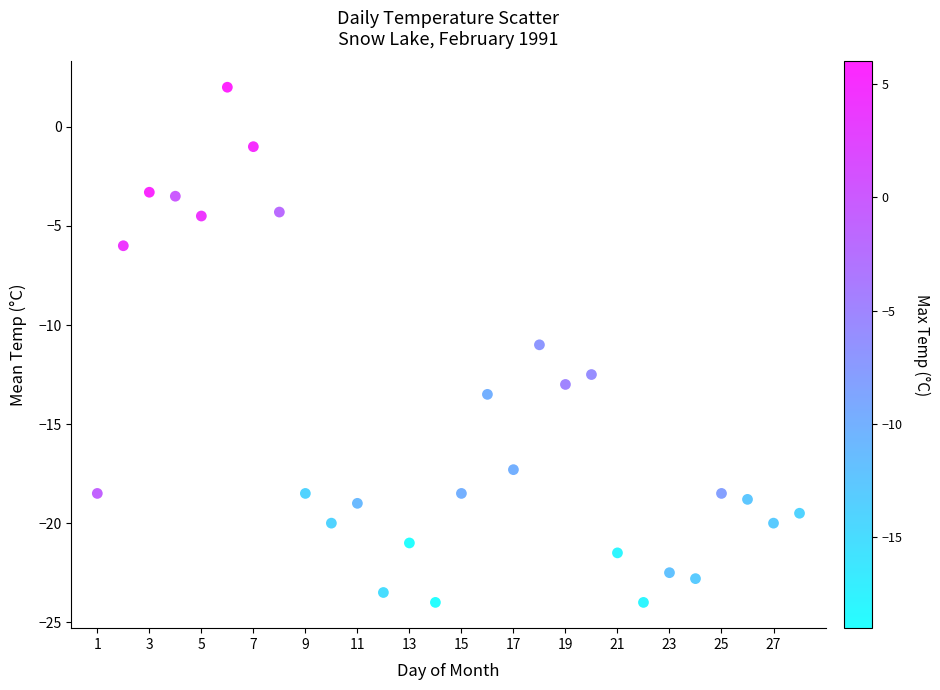

What is the range of Y values (max minus min)?

26.0